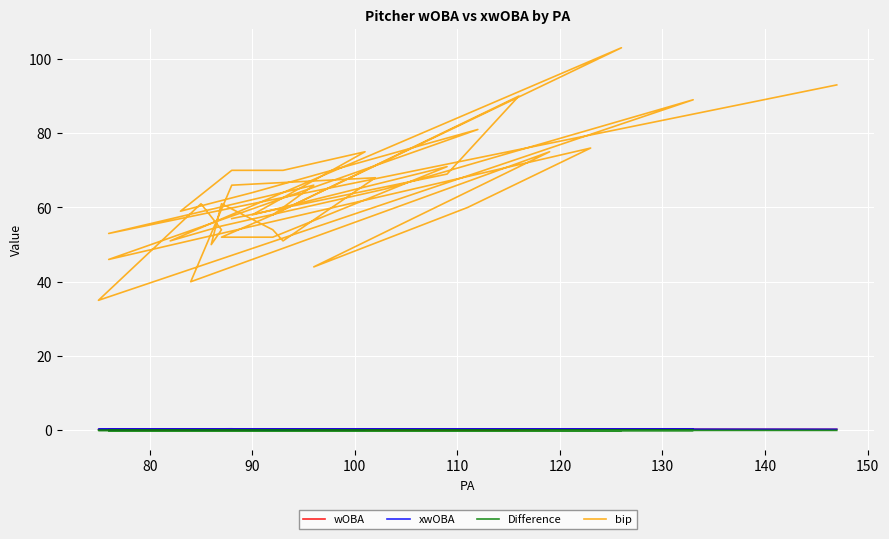

List the series in order of their peak value, highest first.

bip, xwOBA, wOBA, Difference